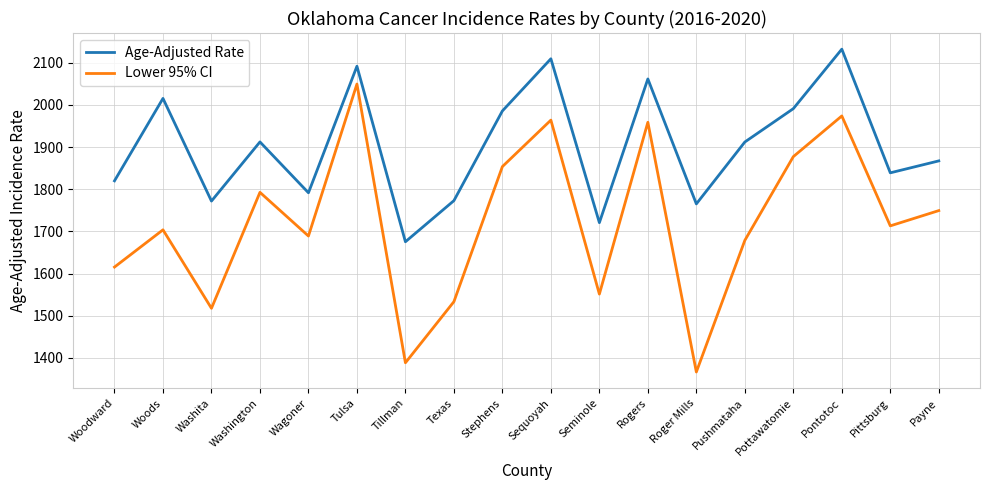

Does the chart display data point markers on the line(s)?

No